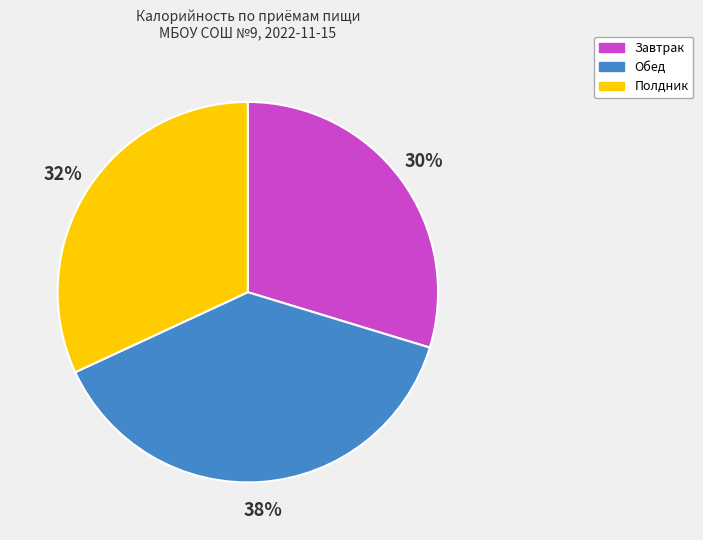

Does Завтрак account for over 50% of the chart?

No